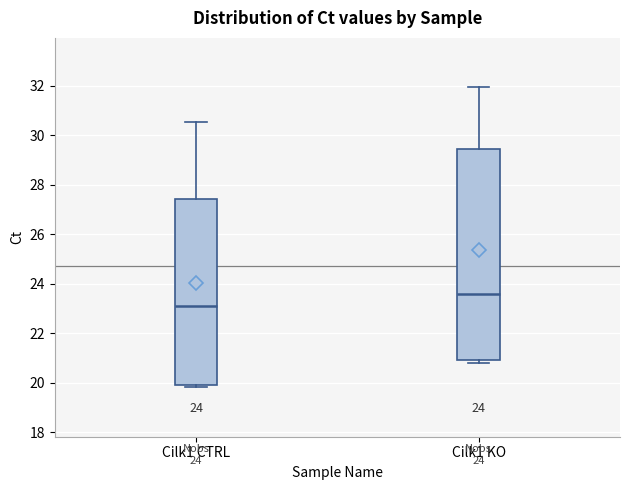

Which box is the tallest, from its lower edge to its upper edge?

Cilk1 KO